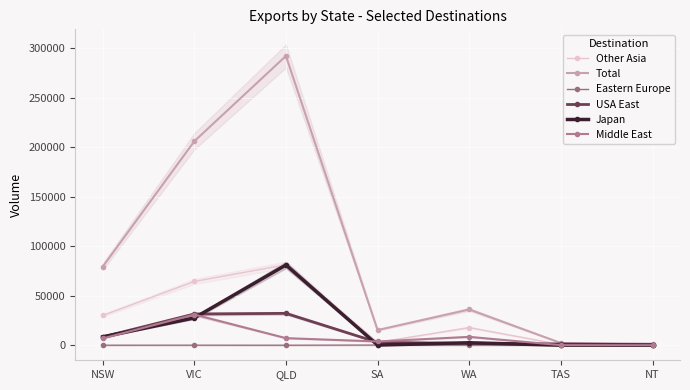

Reading left to right, extract all data points from this chart.

Other Asia: NSW=30082	VIC=64402	QLD=81310	SA=2833	WA=17850	TAS=635	NT=501
Total: NSW=79281	VIC=205998	QLD=292199	SA=15313	WA=36136	TAS=2233	NT=1533
Eastern Europe: NSW=13	VIC=39	QLD=3	SA=155	WA=61	TAS=0	NT=0
USA East: NSW=8361	VIC=31542	QLD=32200	SA=2923	WA=1839	TAS=1292	NT=557
Japan: NSW=8422	VIC=27584	QLD=81079	SA=184	WA=2501	TAS=38	NT=31
Middle East: NSW=6870	VIC=31005	QLD=7152	SA=3795	WA=8468	TAS=77	NT=23